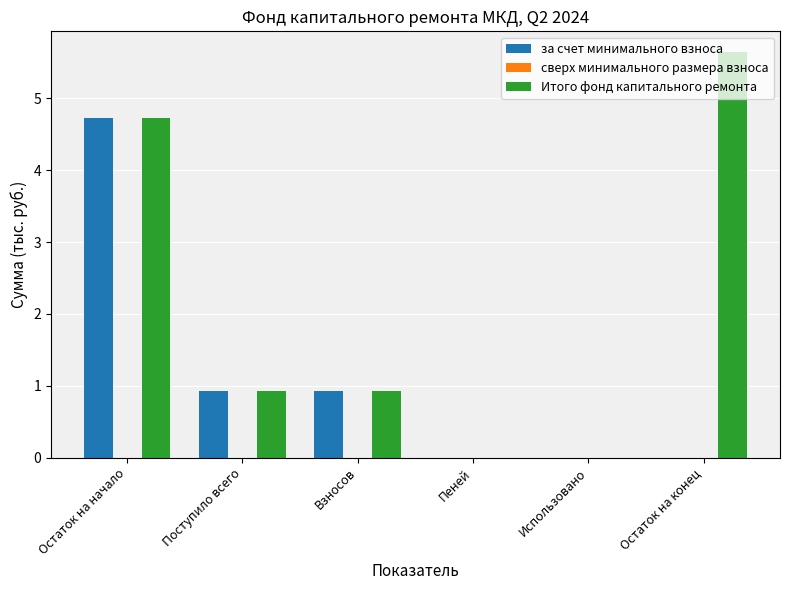

How many categories are shown in the chart?

6